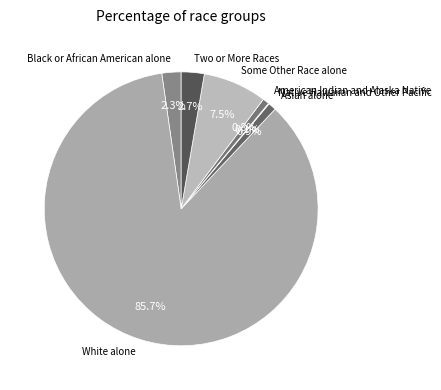

True or false: Two or More Races accounts for 3% of the total.

True